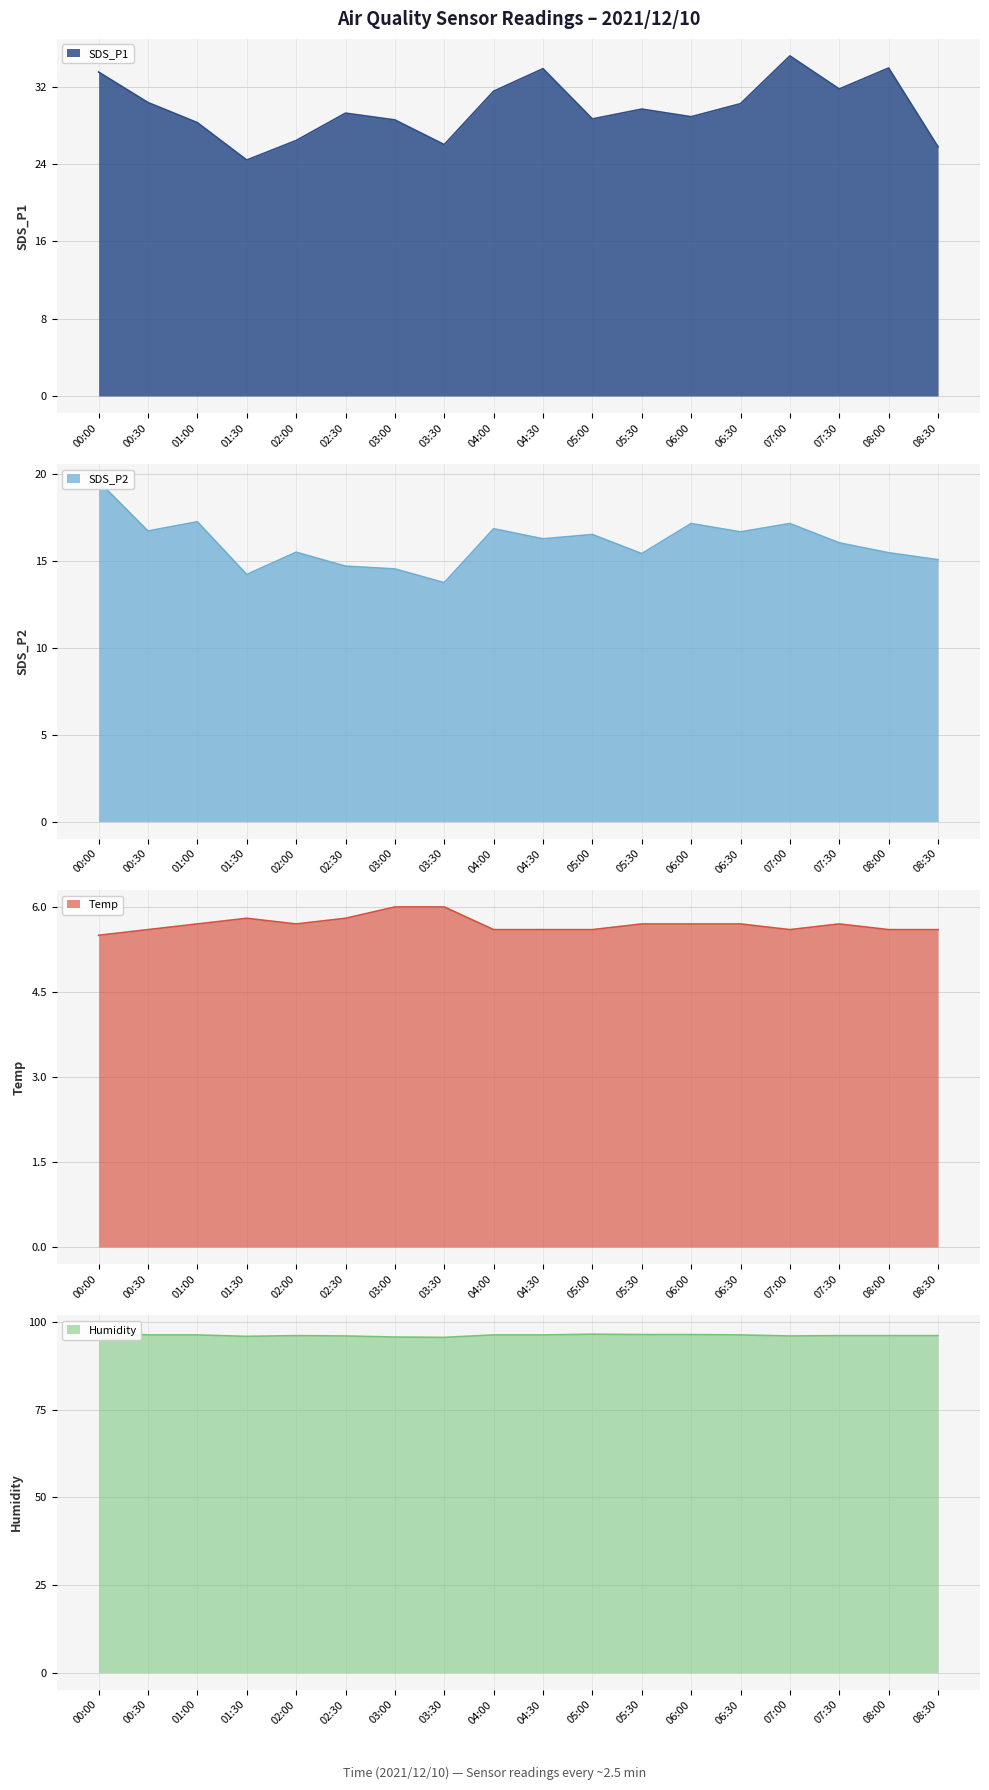

How many series are shown in this chart?

4